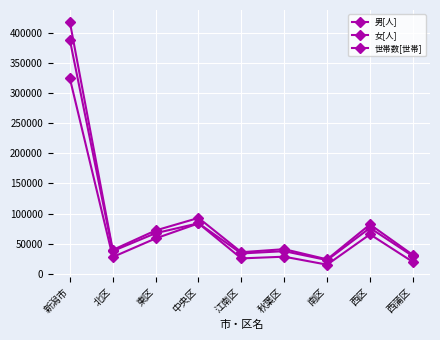

What is the difference between the 男[人] values at 北区 and 西蒲区?

8387